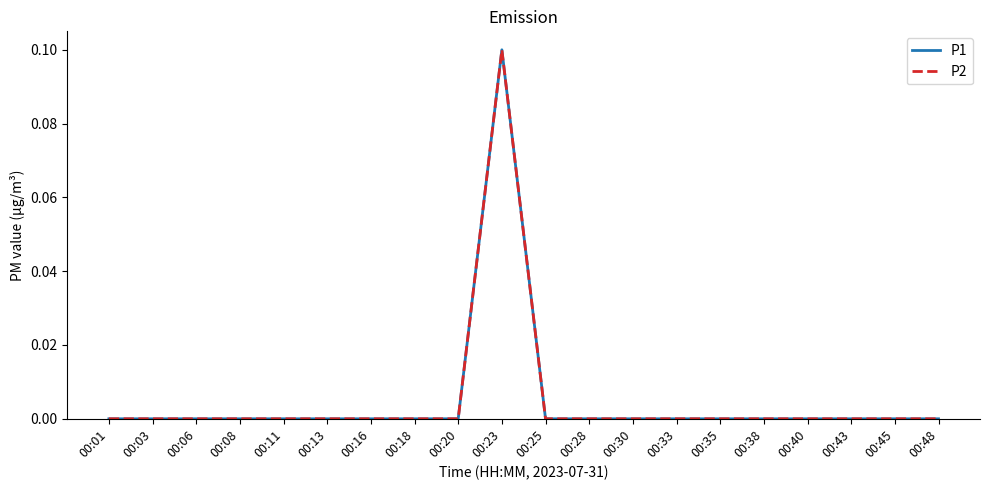

Is this an area chart (filled region under the line)?

No